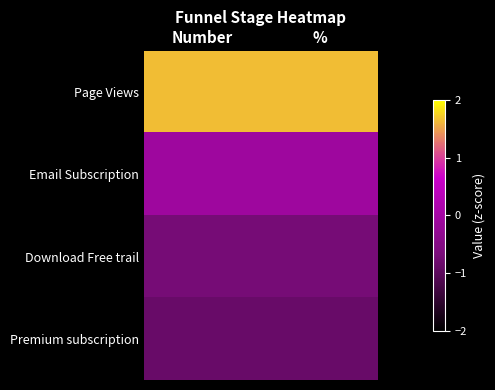

Count the number of data series in this chart.

4